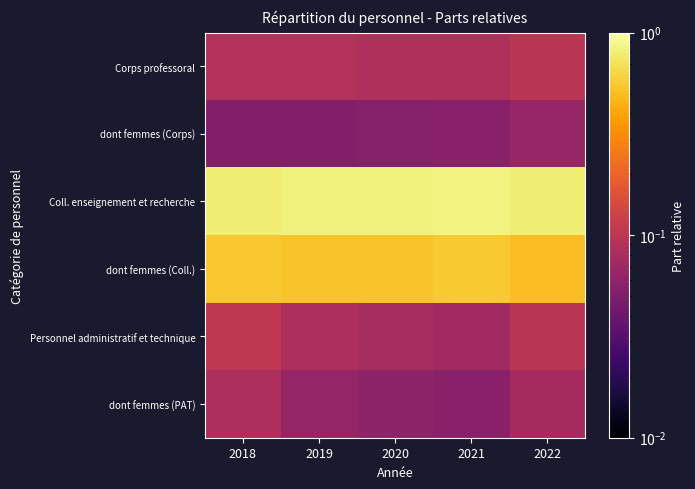

Rank the series by their maximum value, from highest to lowest.

Coll. enseignement et recherche, dont femmes (Coll.), Personnel administratif et technique, Corps professoral, dont femmes (PAT), dont femmes (Corps)